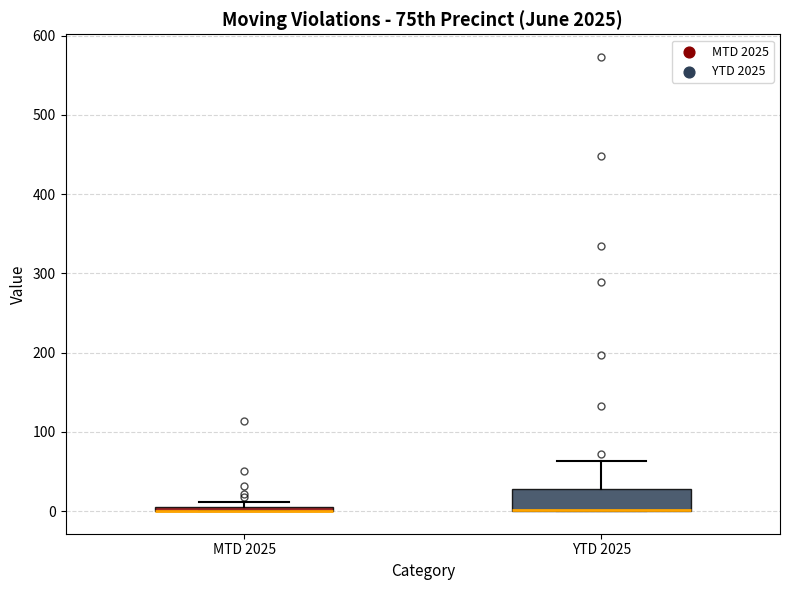

Which box is the tallest, from its lower edge to its upper edge?

YTD 2025